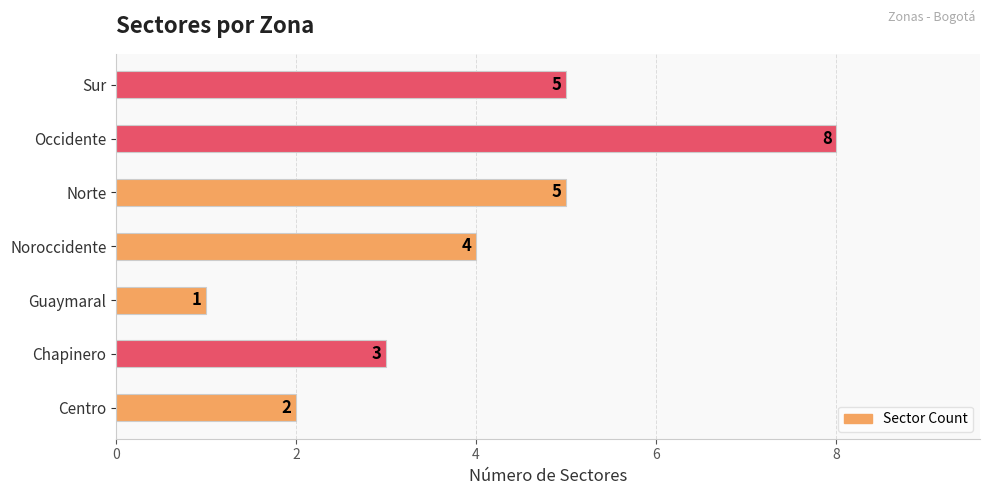

Reading bottom to top, transcribe all the data shown in this chart.

2	3	1	4	5	8	5